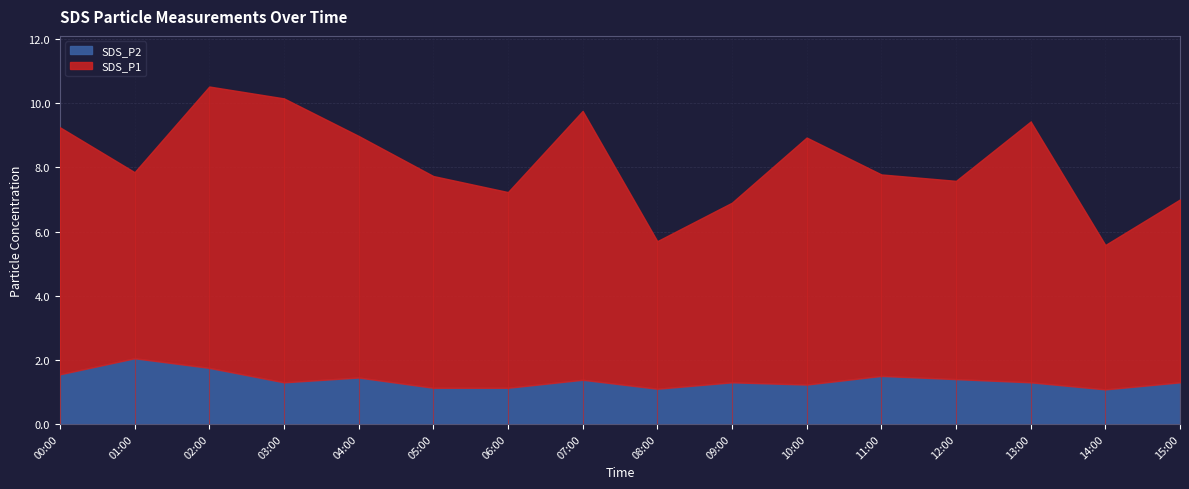

What is the smallest value displayed?

1.1